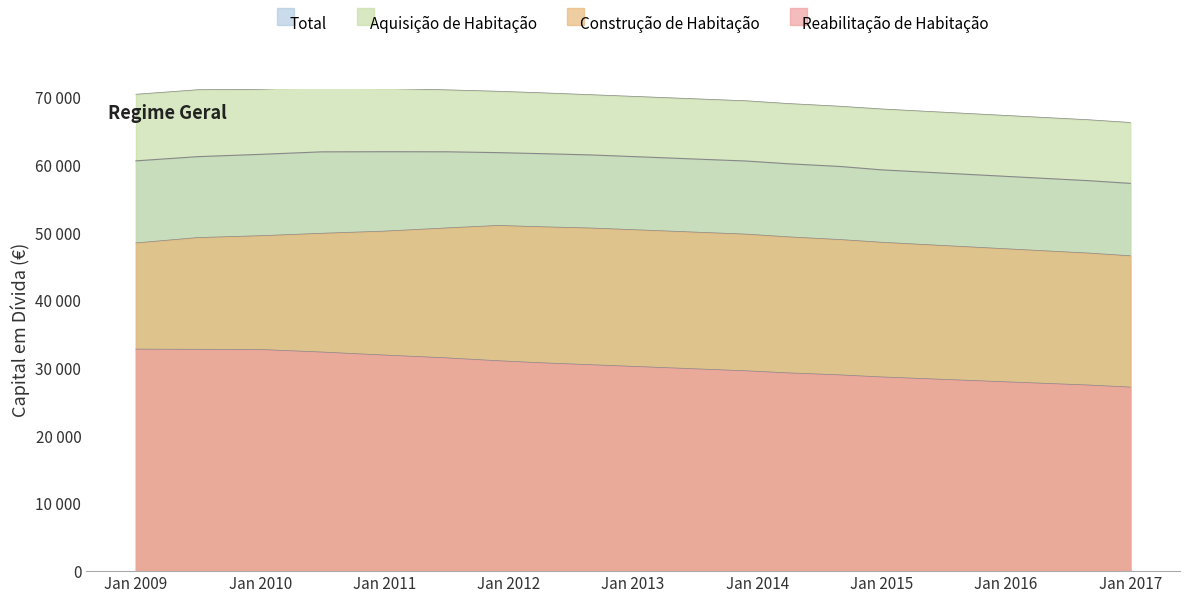

The Total series shows 106203 at 2013-07. True or false?

False